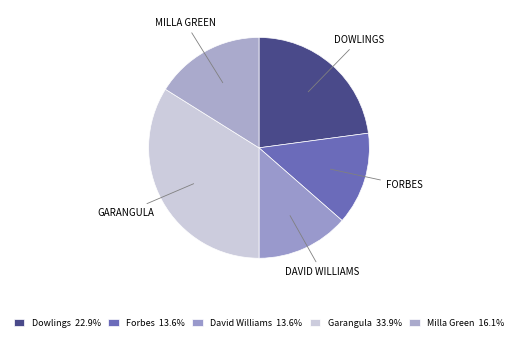

To the nearest percent, what is the combined percentage of Garangula and David Williams?

47%